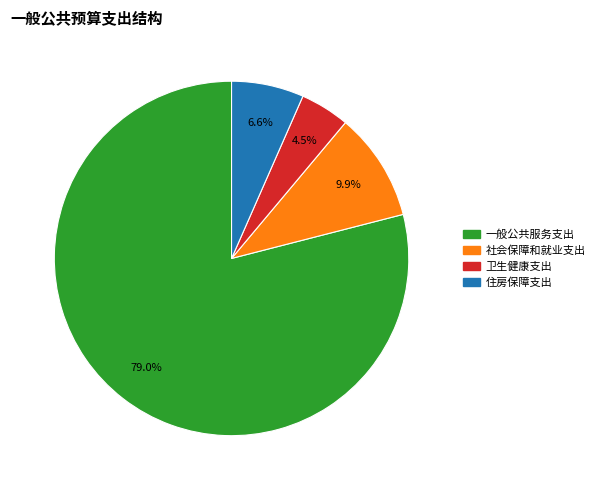

Which category has the biggest portion of the pie?

一般公共服务支出